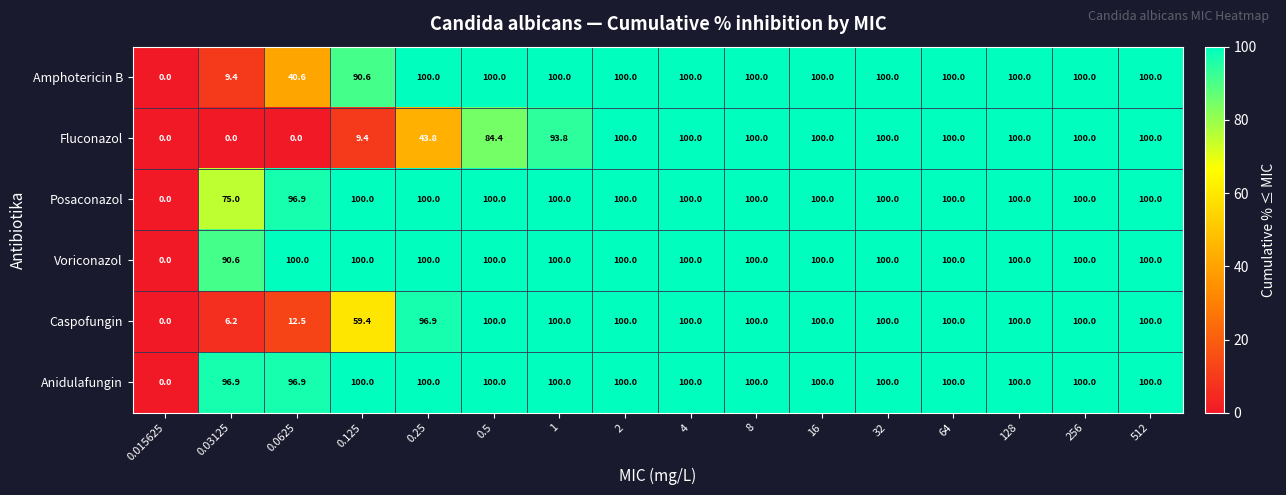

How many data points does each series have?

16